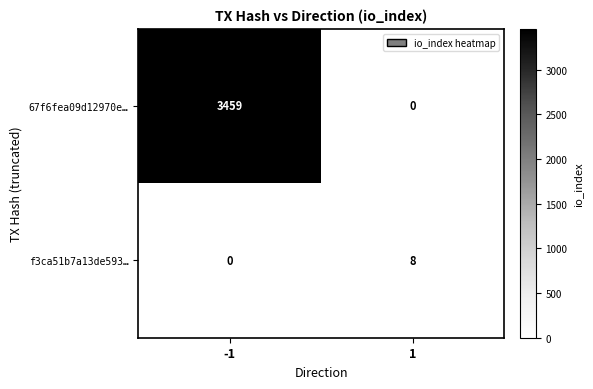

What is the greatest value displayed?

3459